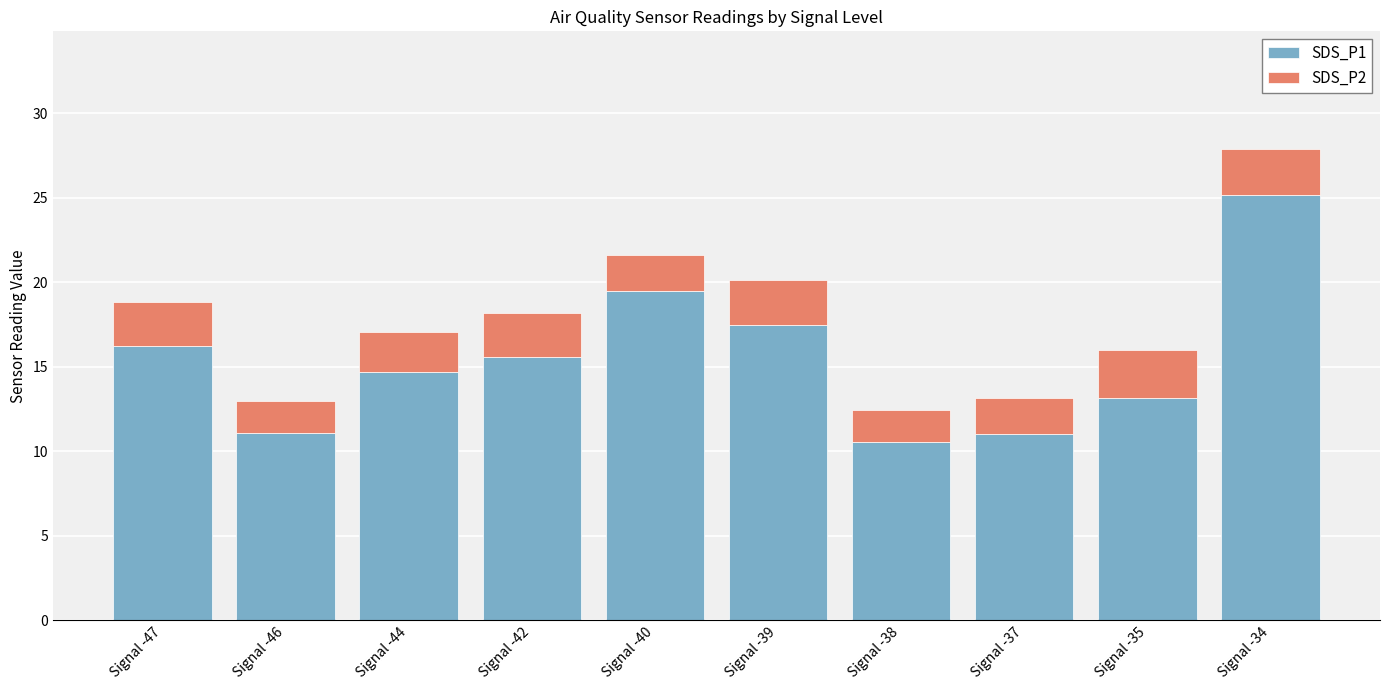

What is the sum of the SDS_P1 values at Signal -38 and Signal -46?

21.7